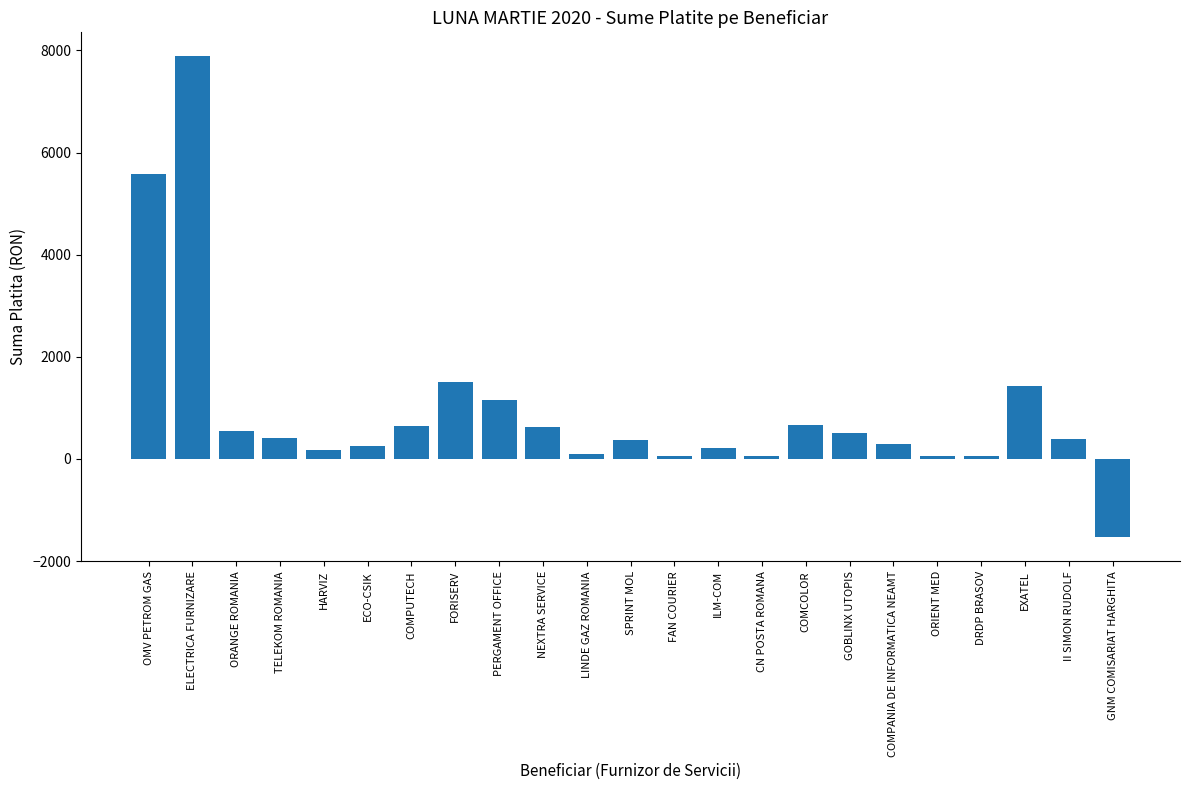

What is the sum of the values at COMPUTECH and ILM-COM?

858.6